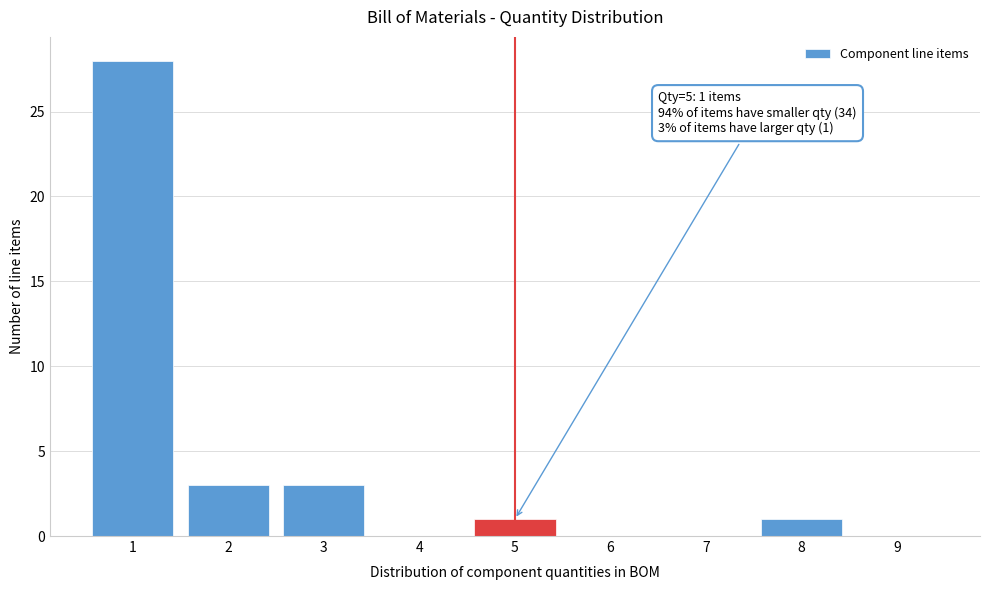

Reading left to right, what are all the values shown in this chart?

1=28	2=3	3=3	4=0	5=1	6=0	7=0	8=1	9=0